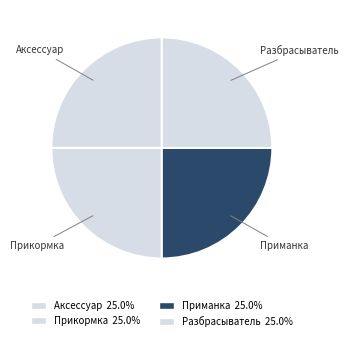

Which slice is the smallest?

Приманка для охоты